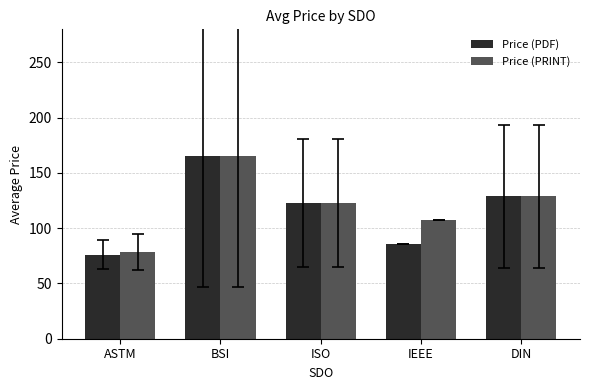

What position from the right is DIN?

1